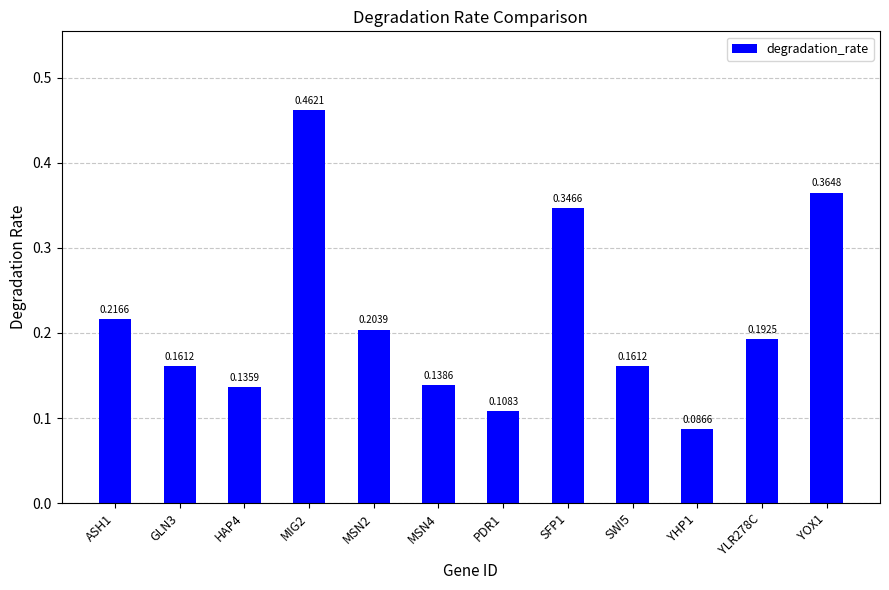

What is the label of the 5th bar from the left?

MSN2